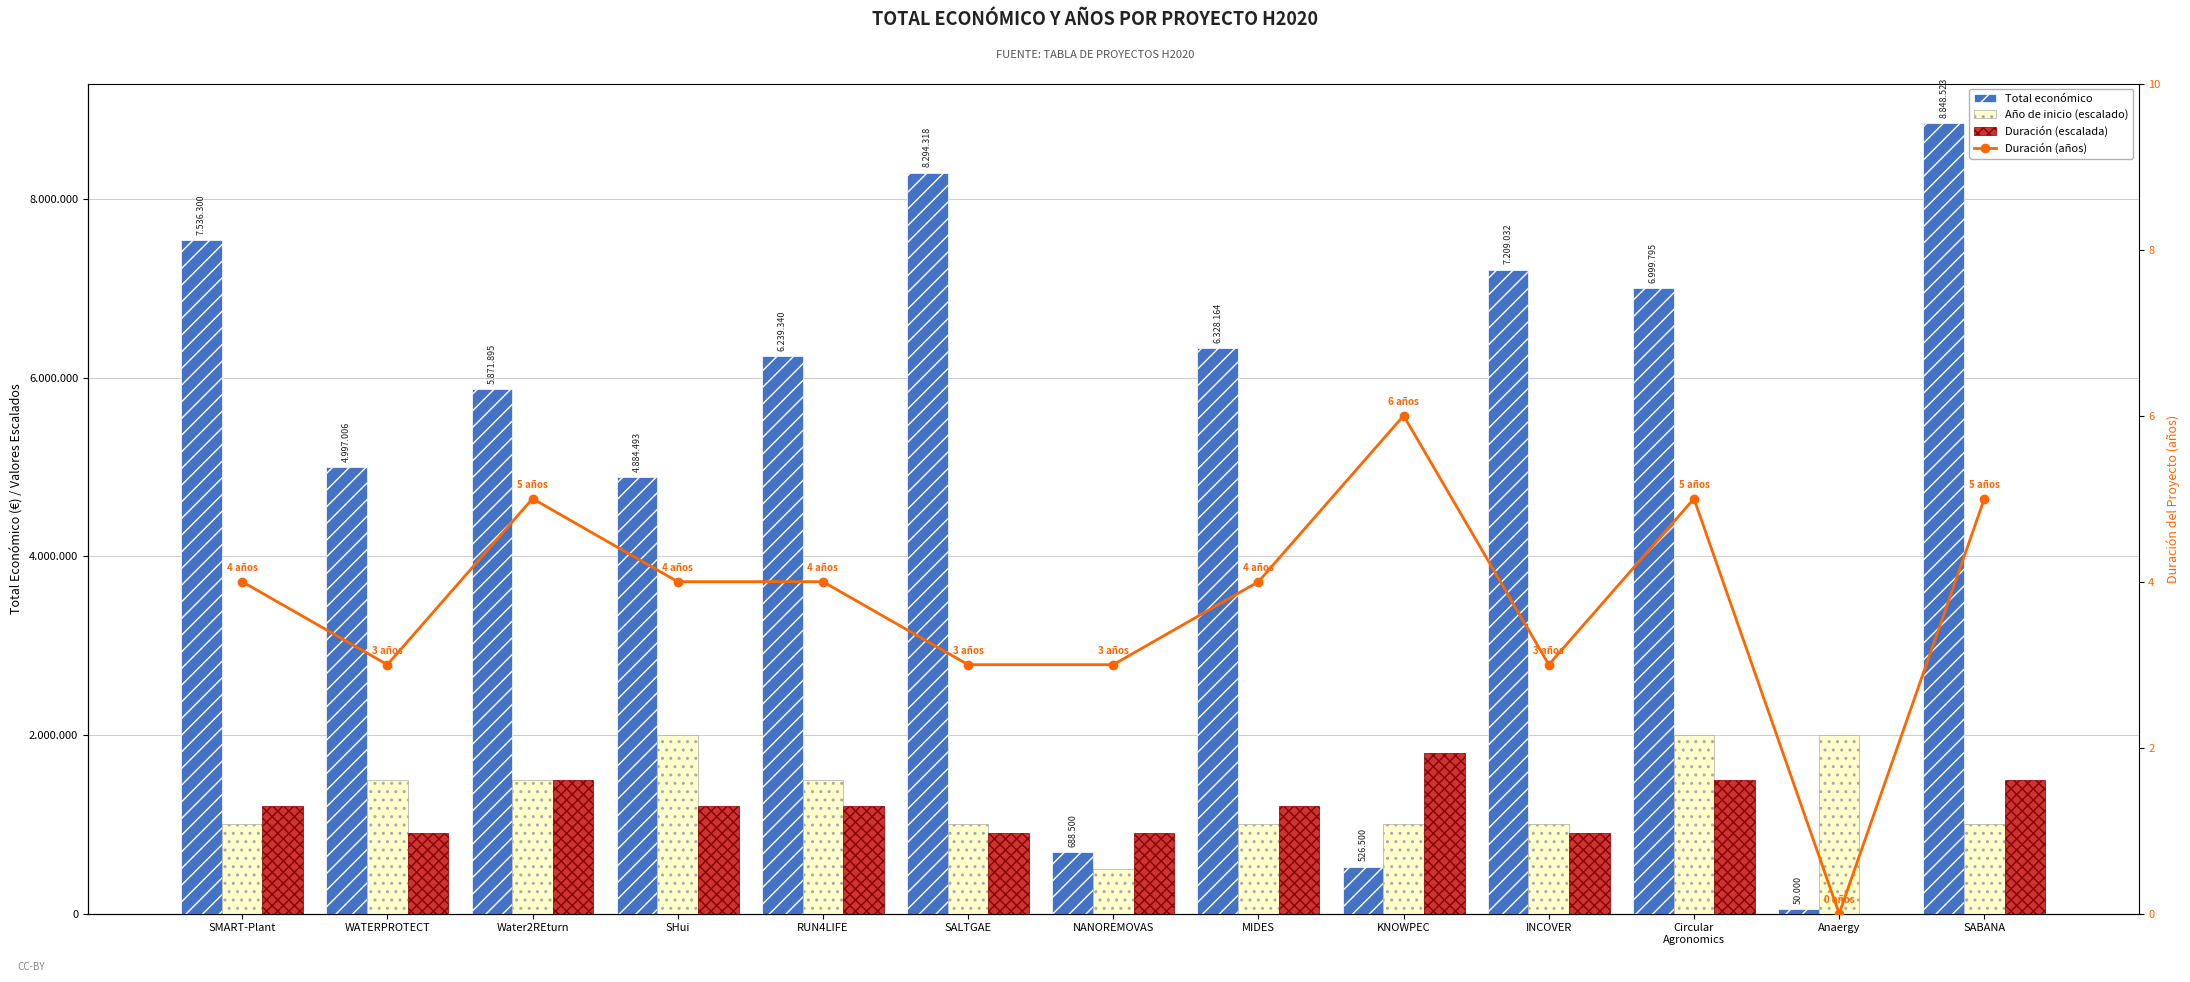

Reading left to right, extract all data points from this chart.

Total económico: SMART-Plant=7536300	WATERPROTECT=4997006	Water2REturn=5871895	SHui=4884493	RUN4LIFE=6239340	SALTGAE=8294318	NANOREMOVAS=688500	MIDES=6328164	KNOWPEC=526500	INCOVER=7209032	Circular
Agronomics=6999795	Anaergy=50000	SABANA=8848523
Año de inicio (escalado): SMART-Plant=1000000	WATERPROTECT=1500000	Water2REturn=1500000	SHui=2000000	RUN4LIFE=1500000	SALTGAE=1000000	NANOREMOVAS=500000	MIDES=1000000	KNOWPEC=1000000	INCOVER=1000000	Circular
Agronomics=2000000	Anaergy=2000000	SABANA=1000000
Duración (escalada): SMART-Plant=1200000	WATERPROTECT=900000	Water2REturn=1500000	SHui=1200000	RUN4LIFE=1200000	SALTGAE=900000	NANOREMOVAS=900000	MIDES=1200000	KNOWPEC=1800000	INCOVER=900000	Circular
Agronomics=1500000	Anaergy=0	SABANA=1500000
Duración (años): SMART-Plant=4	WATERPROTECT=3	Water2REturn=5	SHui=4	RUN4LIFE=4	SALTGAE=3	NANOREMOVAS=3	MIDES=4	KNOWPEC=6	INCOVER=3	Circular
Agronomics=5	Anaergy=0	SABANA=5